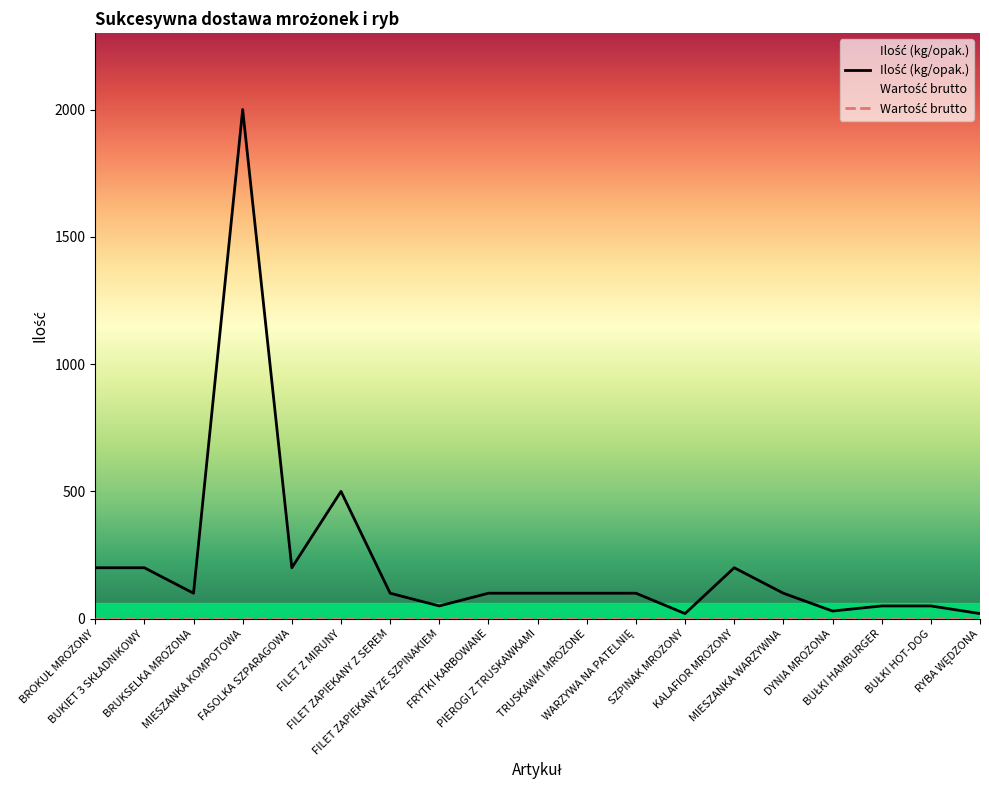

What is the minimum value shown in the chart?

0